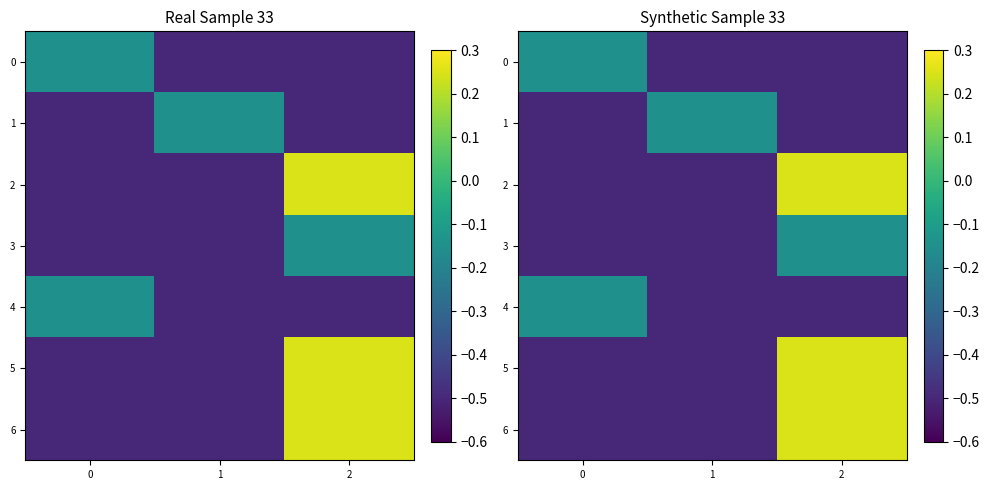

What is the lowest value of the 2 series?

-0.5